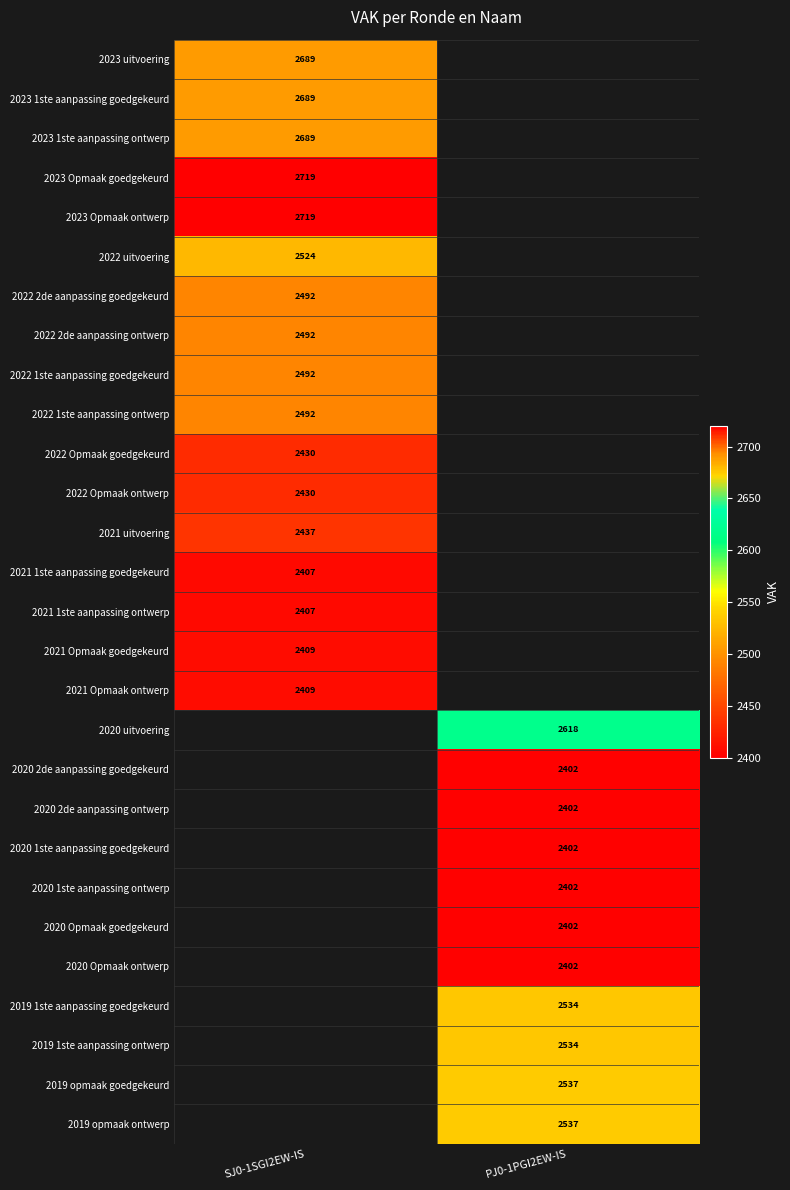

What is the greatest value displayed?

2719.0